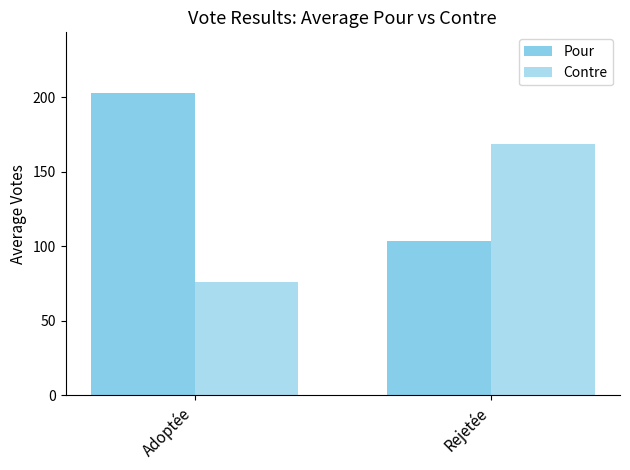

At which category is the sum across all series the highest?

Adoptée